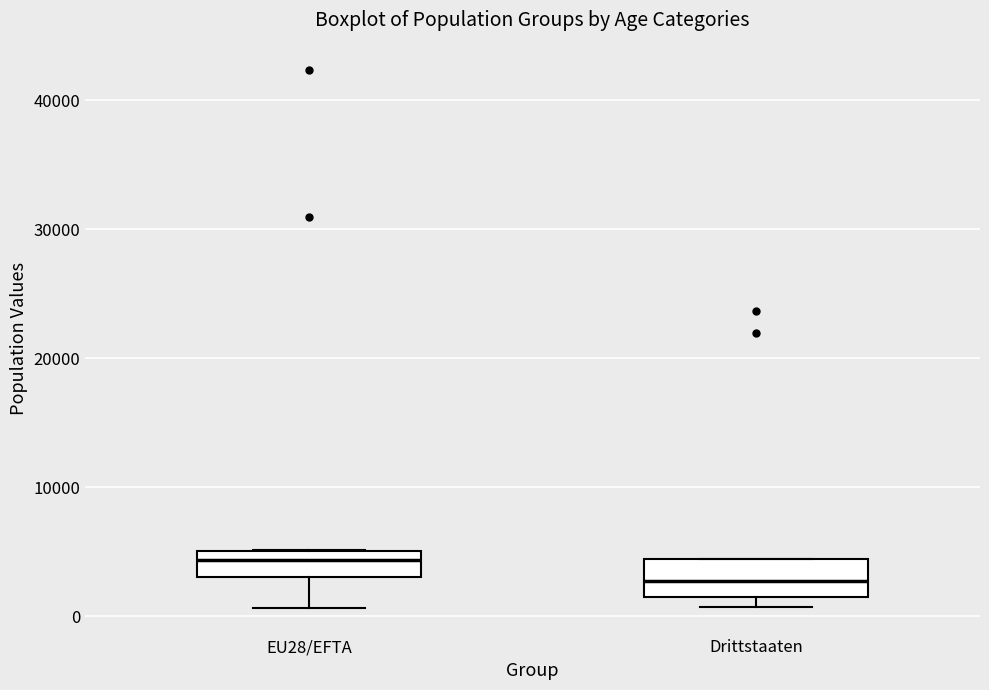

Where does the median line of the box for EU28/EFTA sit on the y-axis? The values are not printed on the chart, so give them approximately, as read against the axis.

4000